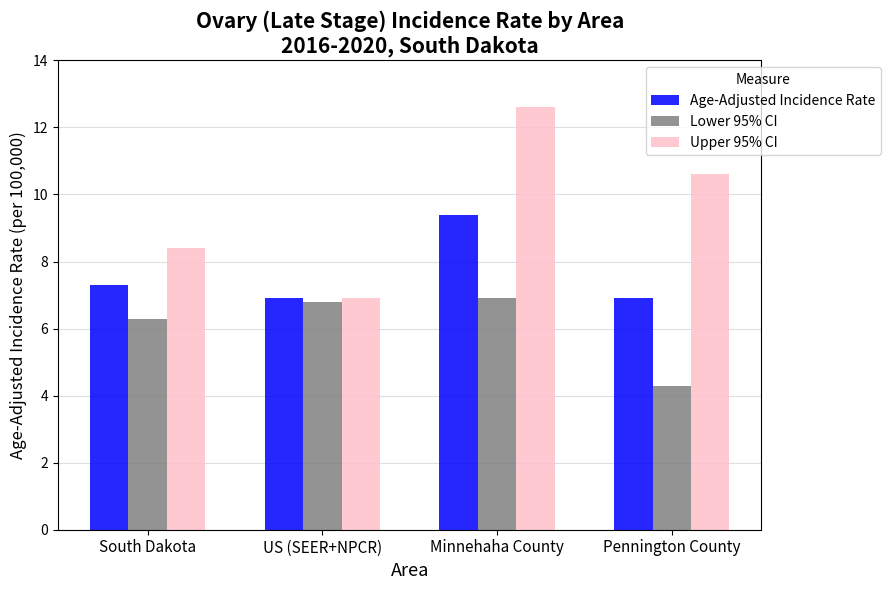

What is the difference between the Lower 95% CI values at South Dakota and US (SEER+NPCR)?

0.5